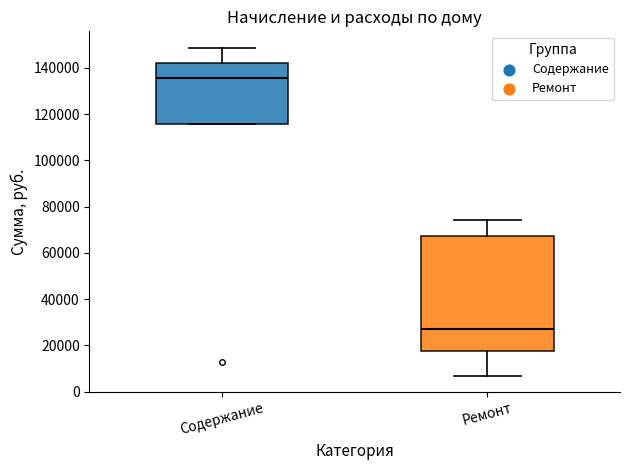

Reading left to right, read every box against the y-axis: the position of its median line, the range the box covers, and the ends of its whiskers. The values are not printed on the chart, so give them approximately, as read against the axis.

Содержание: median 136000, box 116000 to 142000, whiskers 116000 to 148000
Ремонт: median 26000, box 18000 to 68000, whiskers 6000 to 74000